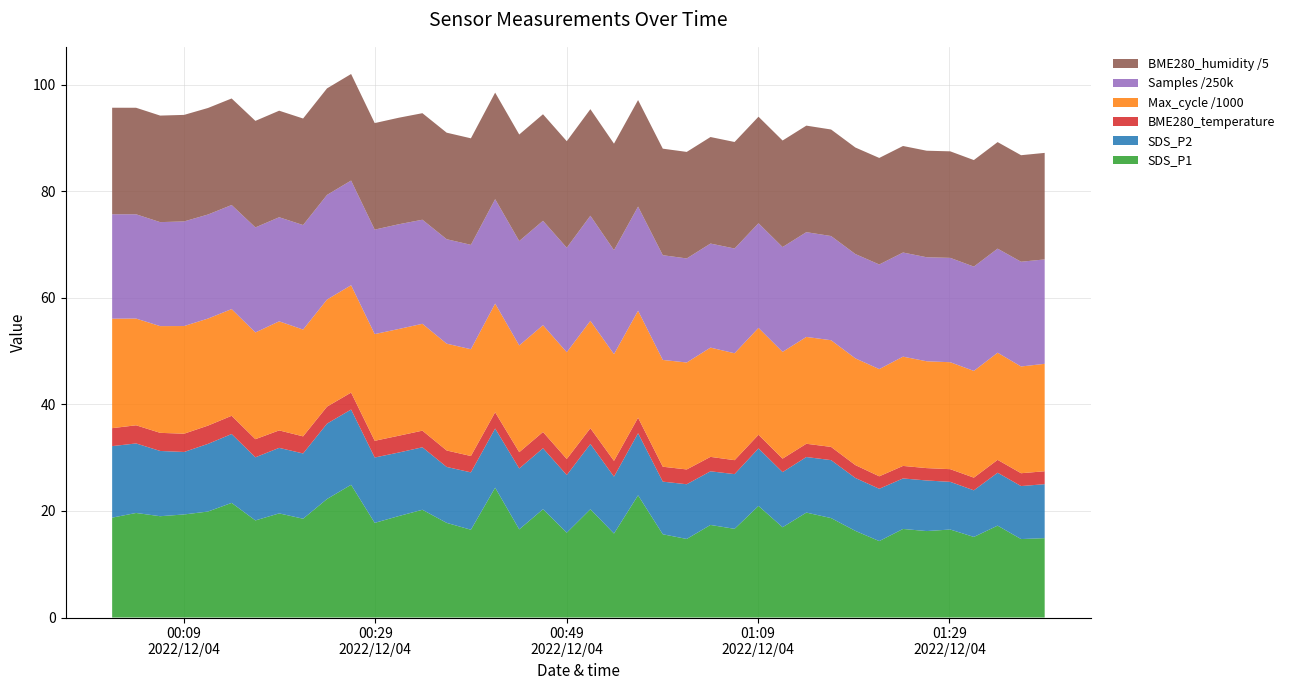

Reading left to right, transcribe all the data shown in this chart.

SDS_P2: 2022/12/04 00:01:31=13.4	2022/12/04 00:04:01=13.1	2022/12/04 00:06:32=12.2	2022/12/04 00:09:02=11.7	2022/12/04 00:11:32=12.7	2022/12/04 00:14:00=12.9	2022/12/04 00:16:29=11.8	2022/12/04 00:18:58=12.3	2022/12/04 00:21:28=12.2	2022/12/04 00:23:58=14.2	2022/12/04 00:26:29=14.1	2022/12/04 00:28:57=12.3	2022/12/04 00:31:28=11.9	2022/12/04 00:33:56=11.7	2022/12/04 00:36:28=10.5	2022/12/04 00:39:00=10.8	2022/12/04 00:41:32=11.1	2022/12/04 00:44:03=11.4	2022/12/04 00:46:32=11.4	2022/12/04 00:49:01=10.8	2022/12/04 00:51:29=12.2	2022/12/04 00:53:57=10.7	2022/12/04 00:56:28=11.7	2022/12/04 00:59:03=9.9	2022/12/04 01:01:33=10.3	2022/12/04 01:04:02=10.1	2022/12/04 01:06:33=10.3	2022/12/04 01:09:03=10.8	2022/12/04 01:11:34=10.3	2022/12/04 01:14:03=10.4	2022/12/04 01:16:38=10.9	2022/12/04 01:19:10=9.9	2022/12/04 01:21:40=9.8	2022/12/04 01:24:09=9.5	2022/12/04 01:26:37=9.5	2022/12/04 01:29:05=8.9	2022/12/04 01:31:33=8.8	2022/12/04 01:34:02=9.9	2022/12/04 01:36:29=9.9	2022/12/04 01:38:57=10.1
SDS_P1: 2022/12/04 00:01:31=18.8	2022/12/04 00:04:01=19.6	2022/12/04 00:06:32=19.0	2022/12/04 00:09:02=19.4	2022/12/04 00:11:32=19.9	2022/12/04 00:14:00=21.5	2022/12/04 00:16:29=18.2	2022/12/04 00:18:58=19.6	2022/12/04 00:21:28=18.6	2022/12/04 00:23:58=22.2	2022/12/04 00:26:29=24.9	2022/12/04 00:28:57=17.8	2022/12/04 00:31:28=19.1	2022/12/04 00:33:56=20.2	2022/12/04 00:36:28=17.8	2022/12/04 00:39:00=16.5	2022/12/04 00:41:32=24.4	2022/12/04 00:44:03=16.6	2022/12/04 00:46:32=20.3	2022/12/04 00:49:01=15.9	2022/12/04 00:51:29=20.3	2022/12/04 00:53:57=15.8	2022/12/04 00:56:28=22.9	2022/12/04 00:59:03=15.6	2022/12/04 01:01:33=14.8	2022/12/04 01:04:02=17.4	2022/12/04 01:06:33=16.6	2022/12/04 01:09:03=20.9	2022/12/04 01:11:34=16.9	2022/12/04 01:14:03=19.7	2022/12/04 01:16:38=18.7	2022/12/04 01:19:10=16.3	2022/12/04 01:21:40=14.3	2022/12/04 01:24:09=16.6	2022/12/04 01:26:37=16.2	2022/12/04 01:29:05=16.5	2022/12/04 01:31:33=15.1	2022/12/04 01:34:02=17.2	2022/12/04 01:36:29=14.7	2022/12/04 01:38:57=14.9
BME280_temperature: 2022/12/04 00:01:31=3.4	2022/12/04 00:04:01=3.4	2022/12/04 00:06:32=3.4	2022/12/04 00:09:02=3.4	2022/12/04 00:11:32=3.4	2022/12/04 00:14:00=3.4	2022/12/04 00:16:29=3.4	2022/12/04 00:18:58=3.3	2022/12/04 00:21:28=3.2	2022/12/04 00:23:58=3.2	2022/12/04 00:26:29=3.2	2022/12/04 00:28:57=3.1	2022/12/04 00:31:28=3.1	2022/12/04 00:33:56=3.1	2022/12/04 00:36:28=3.1	2022/12/04 00:39:00=3.1	2022/12/04 00:41:32=3.0	2022/12/04 00:44:03=3.1	2022/12/04 00:46:32=3.0	2022/12/04 00:49:01=3.0	2022/12/04 00:51:29=3.0	2022/12/04 00:53:57=3.0	2022/12/04 00:56:28=2.9	2022/12/04 00:59:03=2.8	2022/12/04 01:01:33=2.8	2022/12/04 01:04:02=2.7	2022/12/04 01:06:33=2.6	2022/12/04 01:09:03=2.6	2022/12/04 01:11:34=2.5	2022/12/04 01:14:03=2.5	2022/12/04 01:16:38=2.5	2022/12/04 01:19:10=2.4	2022/12/04 01:21:40=2.3	2022/12/04 01:24:09=2.4	2022/12/04 01:26:37=2.3	2022/12/04 01:29:05=2.4	2022/12/04 01:31:33=2.4	2022/12/04 01:34:02=2.4	2022/12/04 01:36:29=2.4	2022/12/04 01:38:57=2.4
BME280_humidity: 2022/12/04 00:01:31=100.0	2022/12/04 00:04:01=100.0	2022/12/04 00:06:32=100.0	2022/12/04 00:09:02=100.0	2022/12/04 00:11:32=100.0	2022/12/04 00:14:00=100.0	2022/12/04 00:16:29=100.0	2022/12/04 00:18:58=100.0	2022/12/04 00:21:28=100.0	2022/12/04 00:23:58=100.0	2022/12/04 00:26:29=100.0	2022/12/04 00:28:57=100.0	2022/12/04 00:31:28=100.0	2022/12/04 00:33:56=100.0	2022/12/04 00:36:28=100.0	2022/12/04 00:39:00=100.0	2022/12/04 00:41:32=100.0	2022/12/04 00:44:03=100.0	2022/12/04 00:46:32=100.0	2022/12/04 00:49:01=100.0	2022/12/04 00:51:29=100.0	2022/12/04 00:53:57=100.0	2022/12/04 00:56:28=100.0	2022/12/04 00:59:03=100.0	2022/12/04 01:01:33=100.0	2022/12/04 01:04:02=100.0	2022/12/04 01:06:33=100.0	2022/12/04 01:09:03=100.0	2022/12/04 01:11:34=100.0	2022/12/04 01:14:03=100.0	2022/12/04 01:16:38=100.0	2022/12/04 01:19:10=100.0	2022/12/04 01:21:40=100.0	2022/12/04 01:24:09=100.0	2022/12/04 01:26:37=100.0	2022/12/04 01:29:05=100.0	2022/12/04 01:31:33=100.0	2022/12/04 01:34:02=100.0	2022/12/04 01:36:29=100.0	2022/12/04 01:38:57=100.0
Max_cycle: 2022/12/04 00:01:31=20553.0	2022/12/04 00:04:01=20035.0	2022/12/04 00:06:32=20036.0	2022/12/04 00:09:02=20214.0	2022/12/04 00:11:32=20097.0	2022/12/04 00:14:00=20035.0	2022/12/04 00:16:29=20035.0	2022/12/04 00:18:58=20477.0	2022/12/04 00:21:28=20051.0	2022/12/04 00:23:58=20106.0	2022/12/04 00:26:29=20153.0	2022/12/04 00:28:57=20031.0	2022/12/04 00:31:28=20040.0	2022/12/04 00:33:56=20063.0	2022/12/04 00:36:28=20051.0	2022/12/04 00:39:00=20051.0	2022/12/04 00:41:32=20410.0	2022/12/04 00:44:03=20040.0	2022/12/04 00:46:32=20051.0	2022/12/04 00:49:01=20046.0	2022/12/04 00:51:29=20164.0	2022/12/04 00:53:57=20040.0	2022/12/04 00:56:28=20090.0	2022/12/04 00:59:03=20048.0	2022/12/04 01:01:33=20078.0	2022/12/04 01:04:02=20512.0	2022/12/04 01:06:33=20071.0	2022/12/04 01:09:03=20064.0	2022/12/04 01:11:34=20045.0	2022/12/04 01:14:03=20059.0	2022/12/04 01:16:38=20032.0	2022/12/04 01:19:10=20038.0	2022/12/04 01:21:40=20128.0	2022/12/04 01:24:09=20517.0	2022/12/04 01:26:37=20058.0	2022/12/04 01:29:05=20079.0	2022/12/04 01:31:33=20040.0	2022/12/04 01:34:02=20114.0	2022/12/04 01:36:29=20040.0	2022/12/04 01:38:57=20170.0
Samples: 2022/12/04 00:01:31=4900422.0	2022/12/04 00:04:01=4893849.0	2022/12/04 00:06:32=4881024.0	2022/12/04 00:09:02=4909374.0	2022/12/04 00:11:32=4883414.0	2022/12/04 00:14:00=4884590.0	2022/12/04 00:16:29=4930596.0	2022/12/04 00:18:58=4885105.0	2022/12/04 00:21:28=4905278.0	2022/12/04 00:23:58=4910731.0	2022/12/04 00:26:29=4913340.0	2022/12/04 00:28:57=4903408.0	2022/12/04 00:31:28=4914803.0	2022/12/04 00:33:56=4884454.0	2022/12/04 00:36:28=4902833.0	2022/12/04 00:39:00=4898396.0	2022/12/04 00:41:32=4900565.0	2022/12/04 00:44:03=4899801.0	2022/12/04 00:46:32=4899764.0	2022/12/04 00:49:01=4904362.0	2022/12/04 00:51:29=4932031.0	2022/12/04 00:53:57=4877782.0	2022/12/04 00:56:28=4886743.0	2022/12/04 00:59:03=4915770.0	2022/12/04 01:01:33=4883198.0	2022/12/04 01:04:02=4883679.0	2022/12/04 01:06:33=4915724.0	2022/12/04 01:09:03=4911660.0	2022/12/04 01:11:34=4918719.0	2022/12/04 01:14:03=4916469.0	2022/12/04 01:16:38=4889098.0	2022/12/04 01:19:10=4895849.0	2022/12/04 01:21:40=4910111.0	2022/12/04 01:24:09=4886410.0	2022/12/04 01:26:37=4882026.0	2022/12/04 01:29:05=4897601.0	2022/12/04 01:31:33=4894912.0	2022/12/04 01:34:02=4884927.0	2022/12/04 01:36:29=4915862.0	2022/12/04 01:38:57=4899506.0